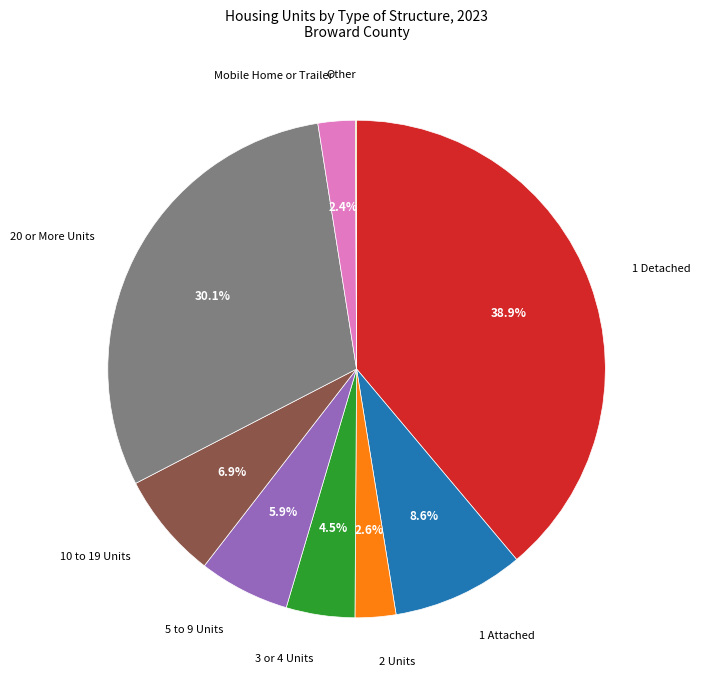

What is the total percentage of 2 Units and 1 Detached?

41.5%